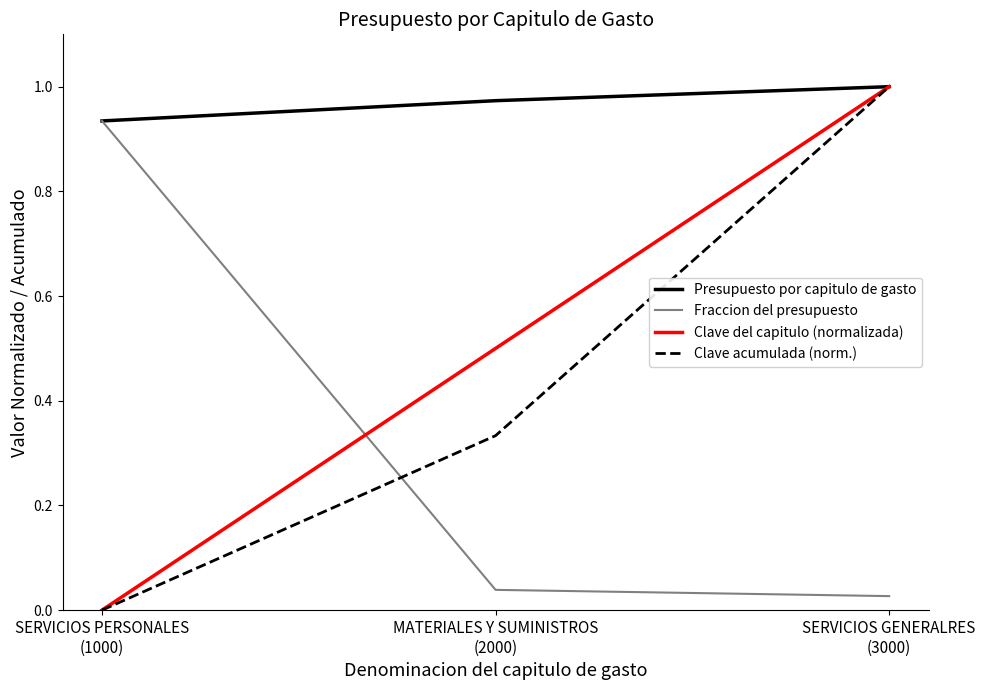

Which series has the largest total across all categories?

Presupuesto por capitulo de gasto